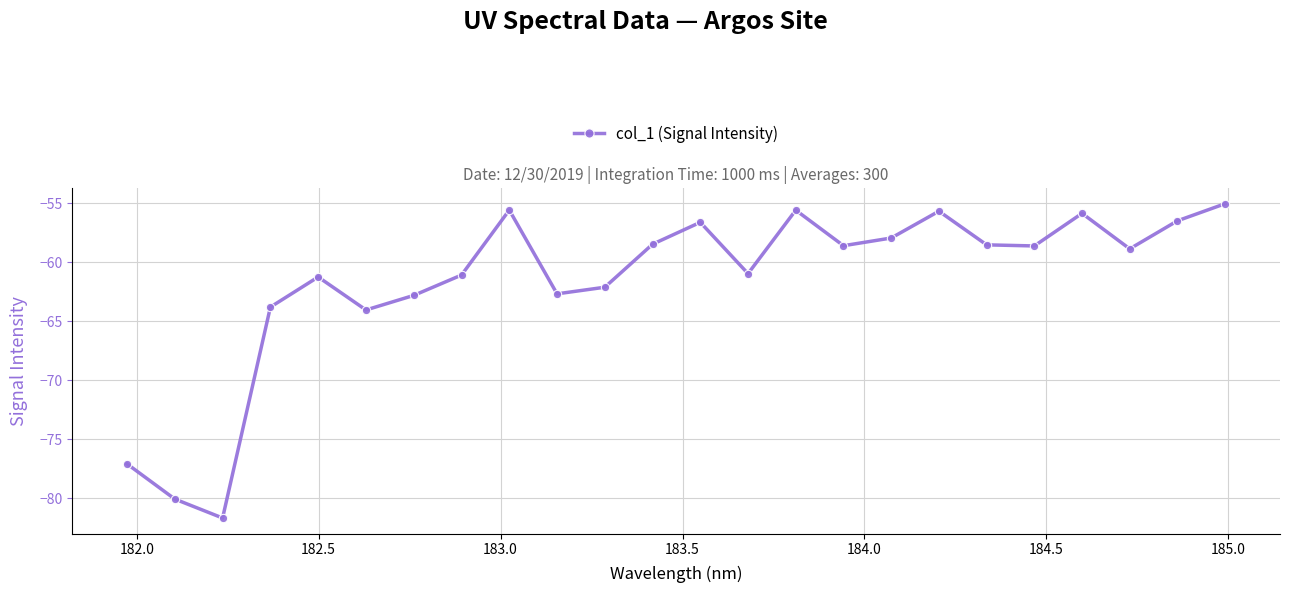

What is the maximum value shown in the chart?

-55.1